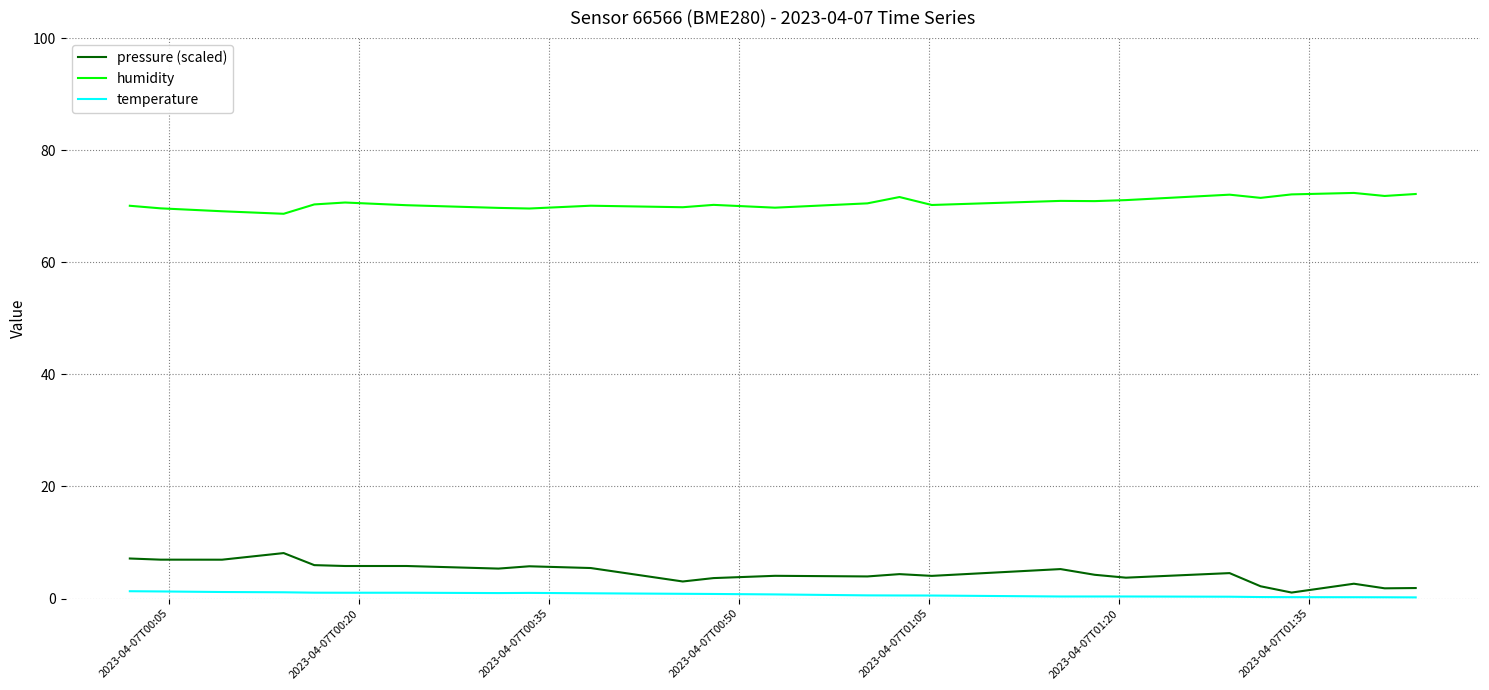

Which series has the largest total across all categories?

humidity